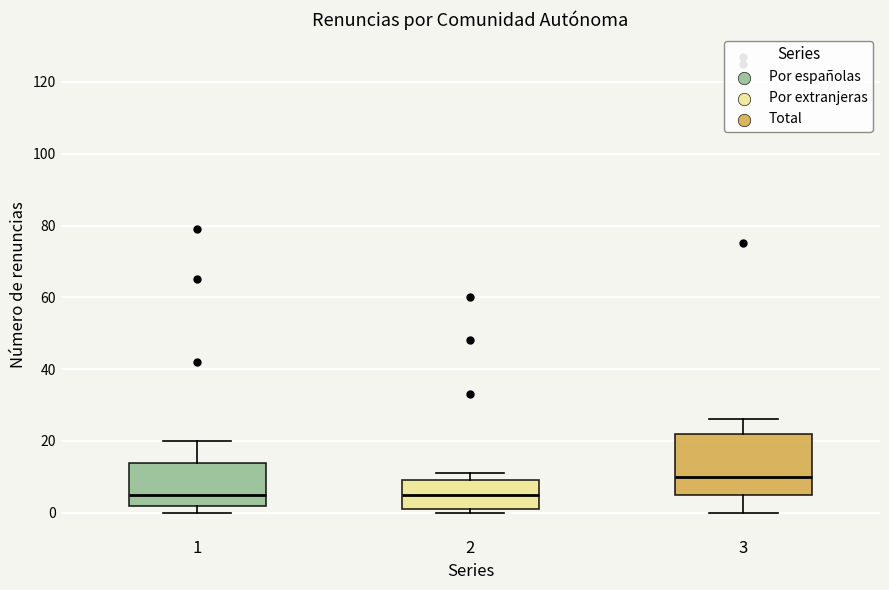

Reading left to right, transcribe this box plot: for each box, give where its median line is, the range the box spans, and where its two whiskers end, as read against the y-axis. The values are not printed on the chart, so give them approximately, as read against the axis.

1: median 6, box 2 to 14, whiskers 0 to 20
2: median 6, box 2 to 10, whiskers 0 to 12
3: median 10, box 6 to 22, whiskers 0 to 26